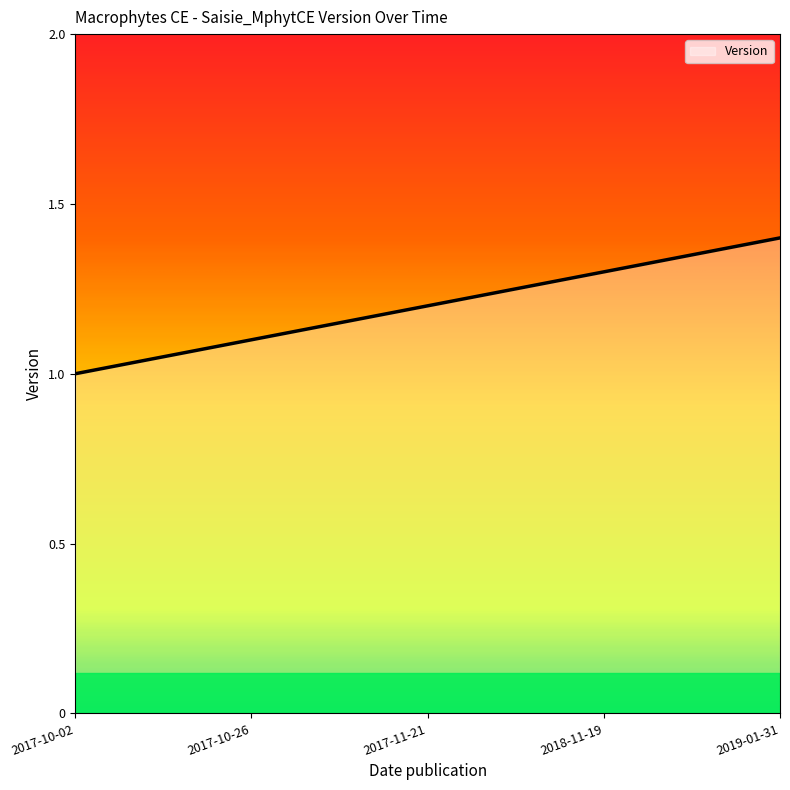

The value at 2017-10-02 is 0.3. True or false?

False